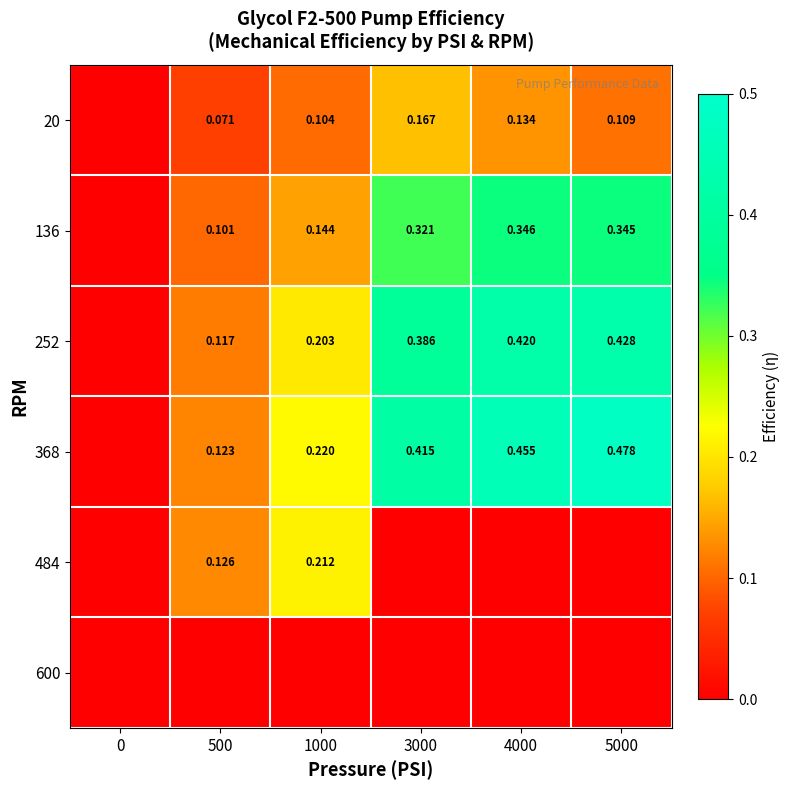

Is the value of 136 at 5000 greater than the value of 20 at 1000?

Yes